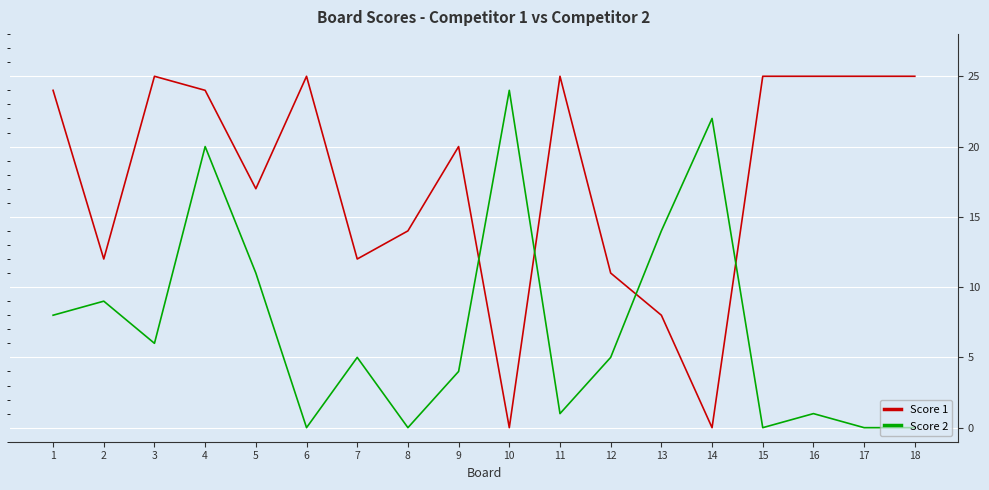

What is the greatest value displayed?

25